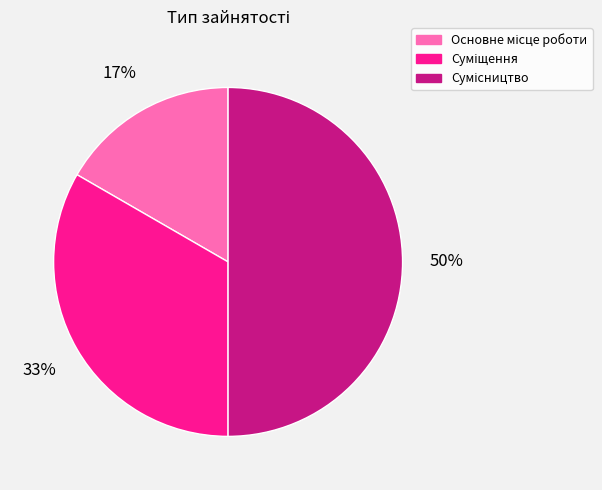

To the nearest percent, what is the difference between the largest and smallest slice percentages?

33%